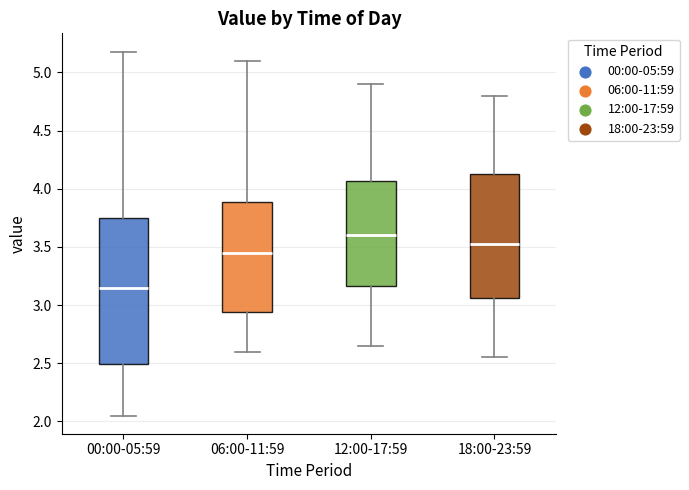

Reading left to right, read every box against the y-axis: the position of its median line, the range the box covers, and the ends of its whiskers. The values are not printed on the chart, so give them approximately, as read against the axis.

00:00-05:59: median 3.15, box 2.50 to 3.75, whiskers 2.05 to 5.20
06:00-11:59: median 3.45, box 2.95 to 3.90, whiskers 2.60 to 5.10
12:00-17:59: median 3.60, box 3.15 to 4.05, whiskers 2.65 to 4.90
18:00-23:59: median 3.55, box 3.05 to 4.15, whiskers 2.55 to 4.80